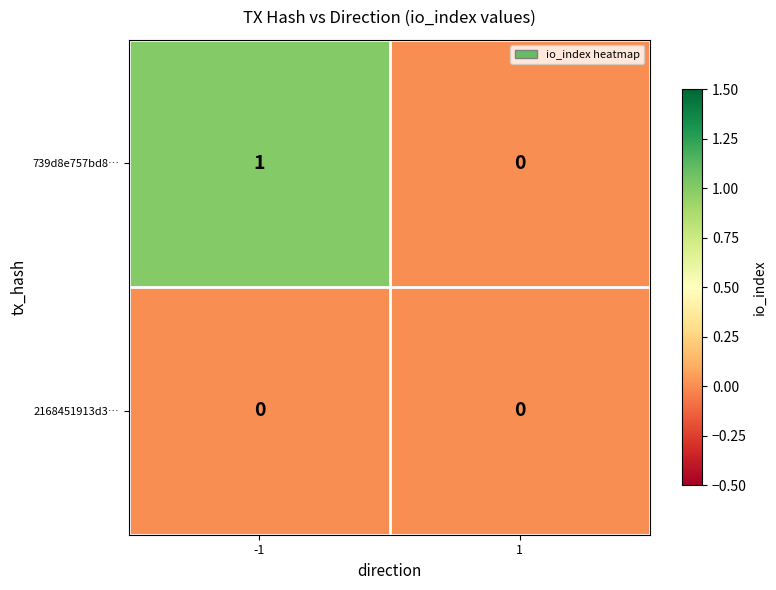

Rank the series by their maximum value, from highest to lowest.

739d8e757bd8…, 2168451913d3…